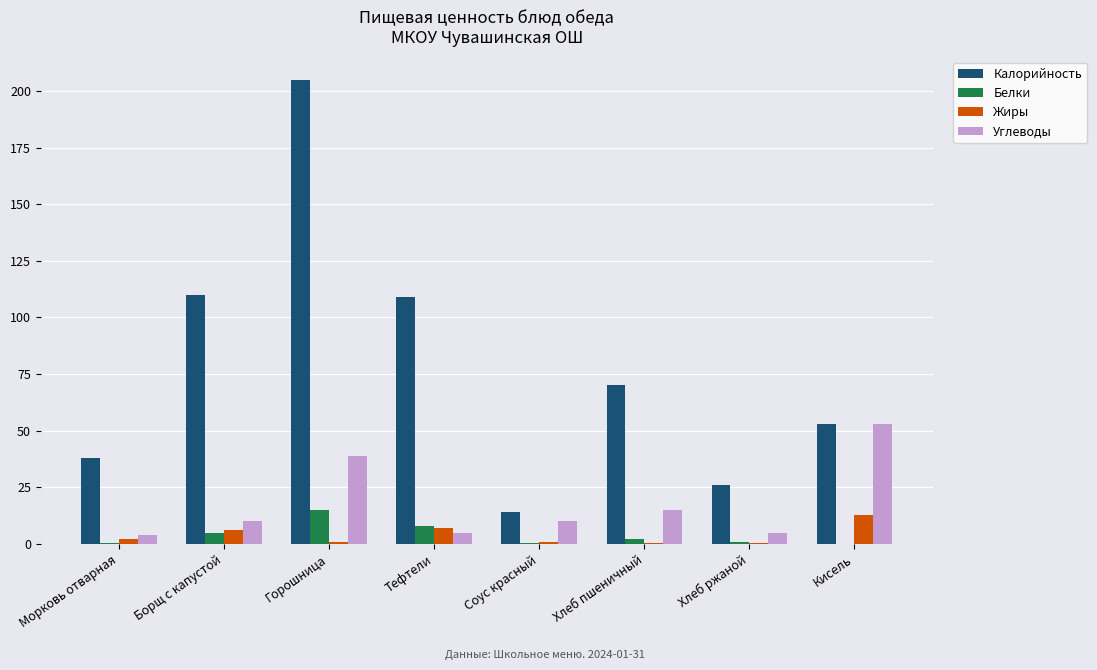

Is it true that Углеводы equals 10.0 at Борщ с капустой?

True